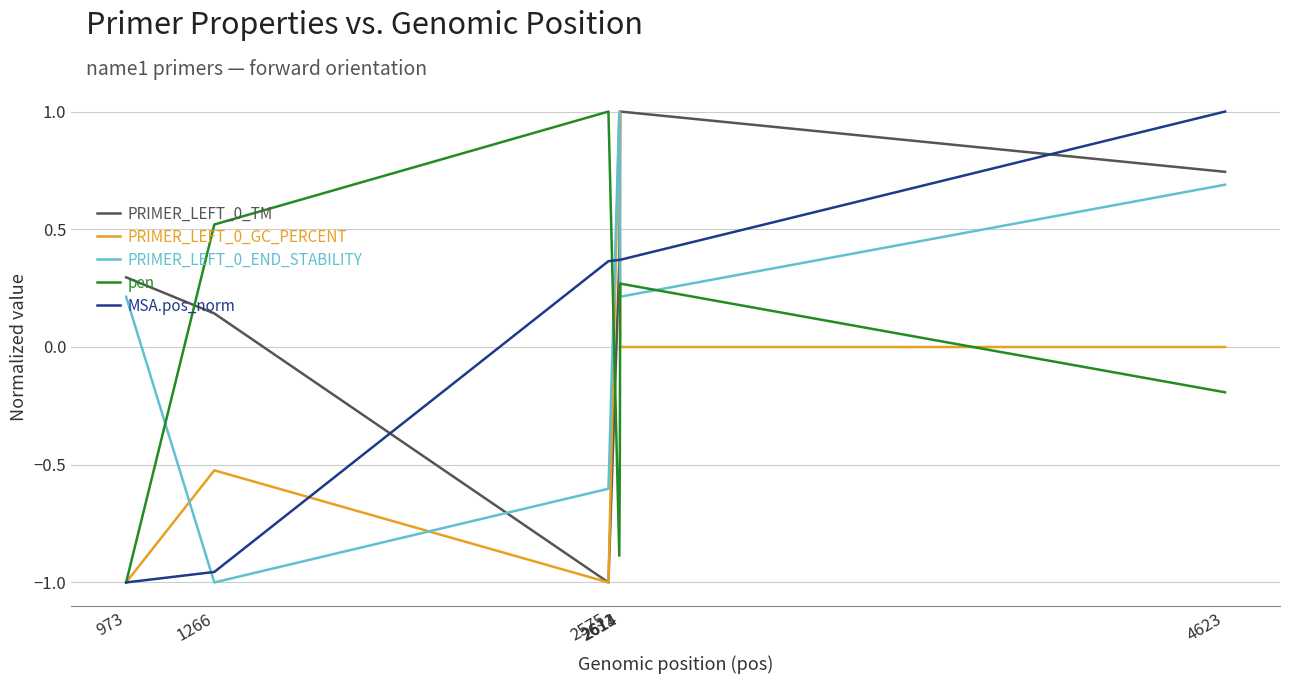

What is the maximum value for MSA.pos_norm?

1.0